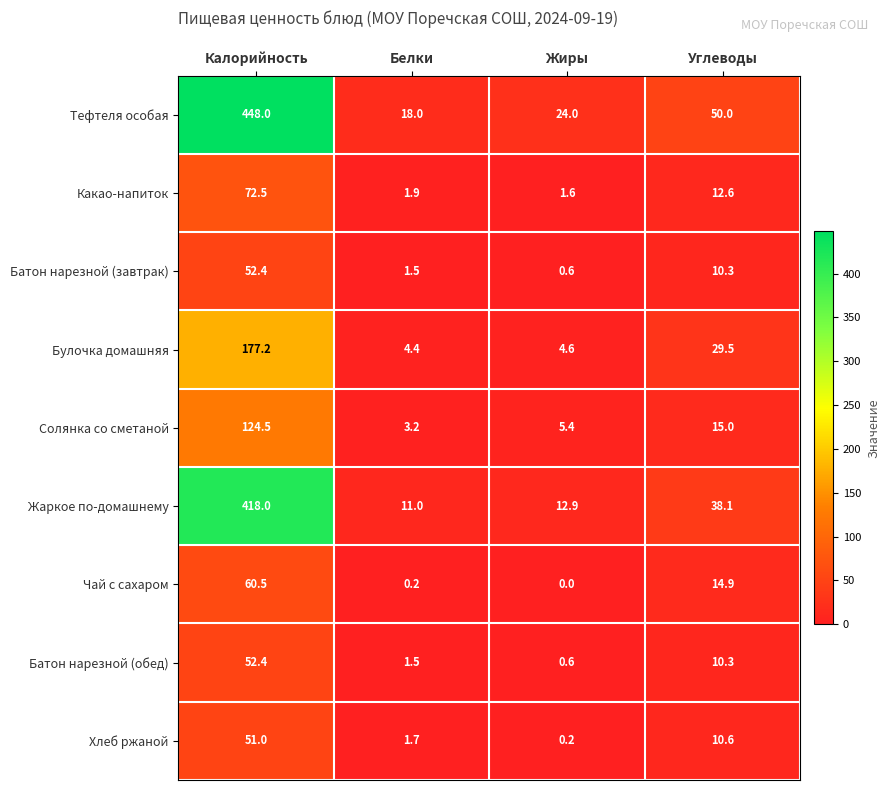

Which label corresponds to the largest value in the chart?

Калорийность